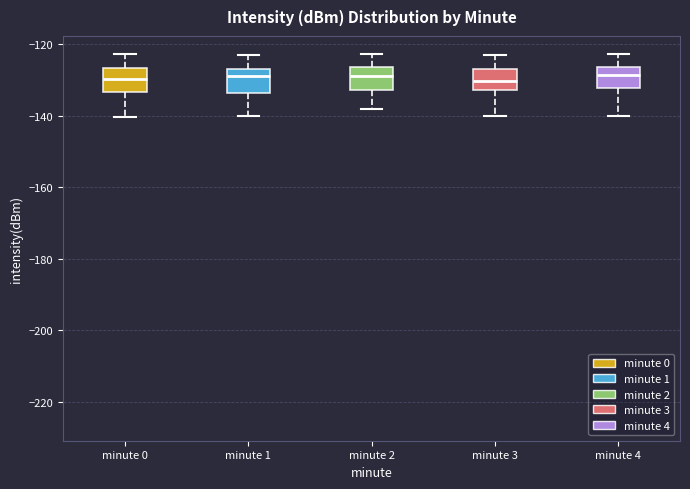

Reading left to right, transcribe this box plot: for each box, give where its median line is, the range the box spans, and where its two whiskers end, as read against the y-axis. The values are not printed on the chart, so give them approximately, as read against the axis.

minute 0: median -130, box -134 to -126, whiskers -140 to -122
minute 1: median -128, box -134 to -126, whiskers -140 to -122
minute 2: median -128, box -132 to -126, whiskers -138 to -122
minute 3: median -130, box -132 to -126, whiskers -140 to -122
minute 4: median -128, box -132 to -126, whiskers -140 to -122